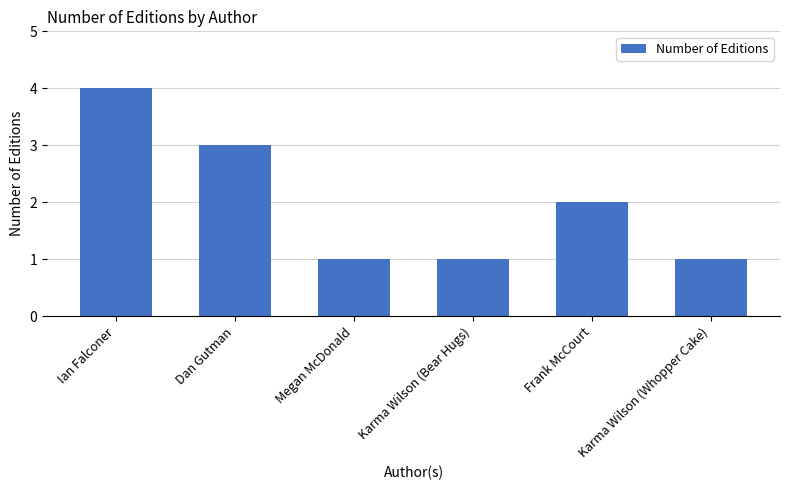

What is the sum of all values?

12